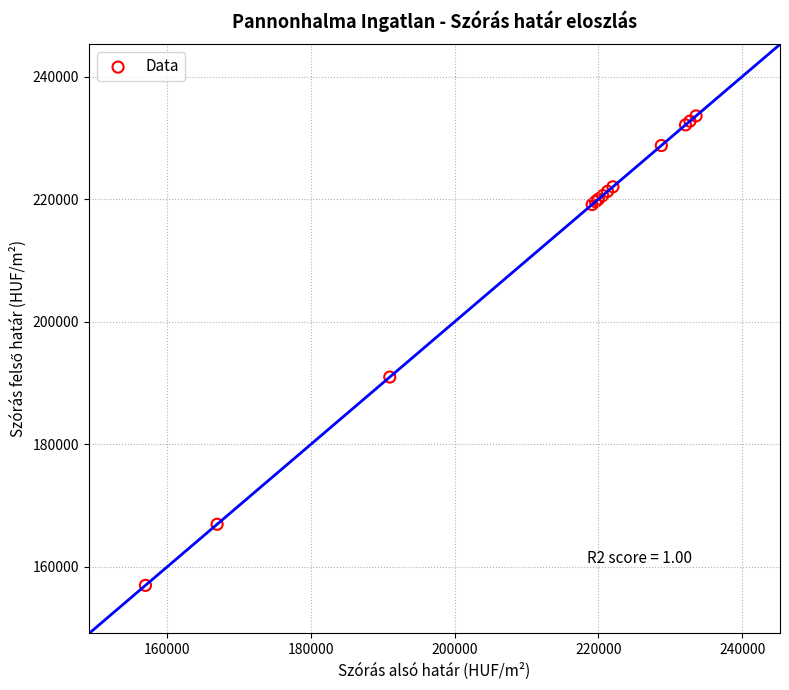

What Y value in the scatter plot is closest to 195284?

190978